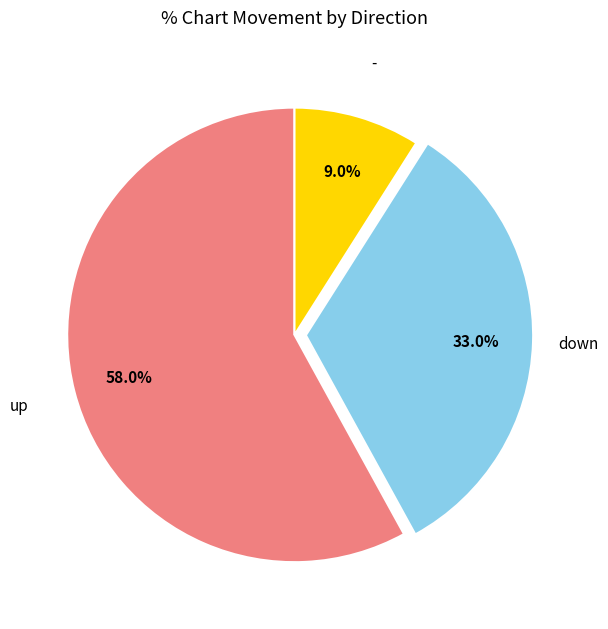

Does any single category account for the majority?

Yes